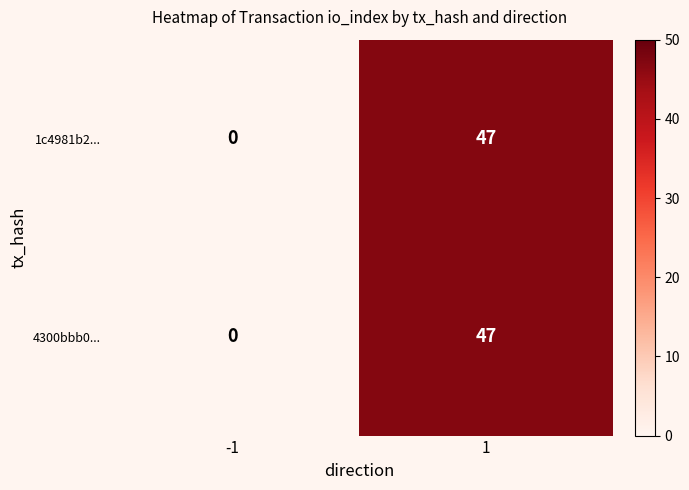

What value does the 1c4981b2... series have at 1, to the nearest 5?

45